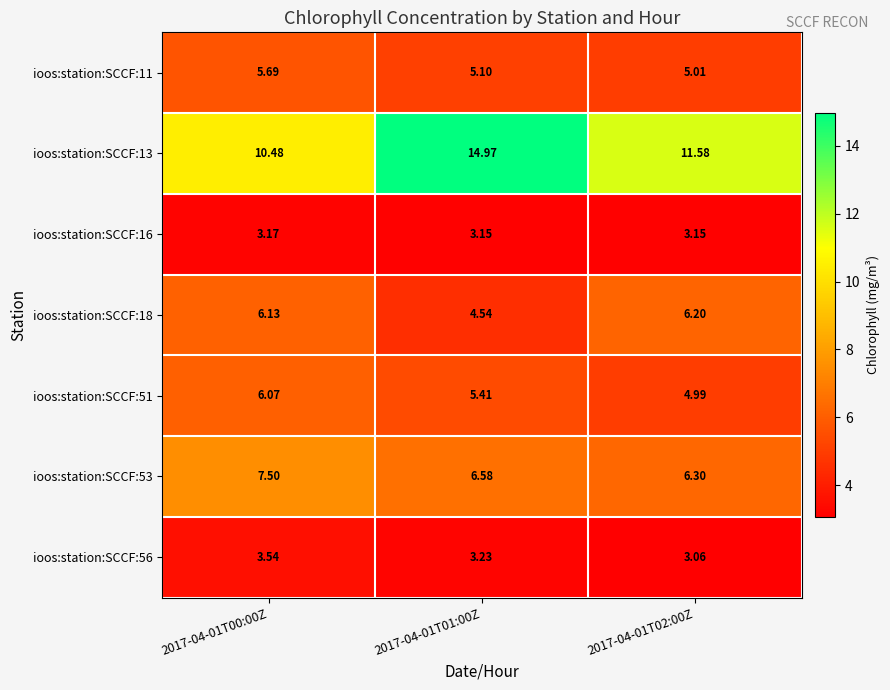

Is the value of ioos:station:SCCF:53 at 2017-04-01T01:00Z greater than the value of ioos:station:SCCF:13 at 2017-04-01T00:00Z?

No